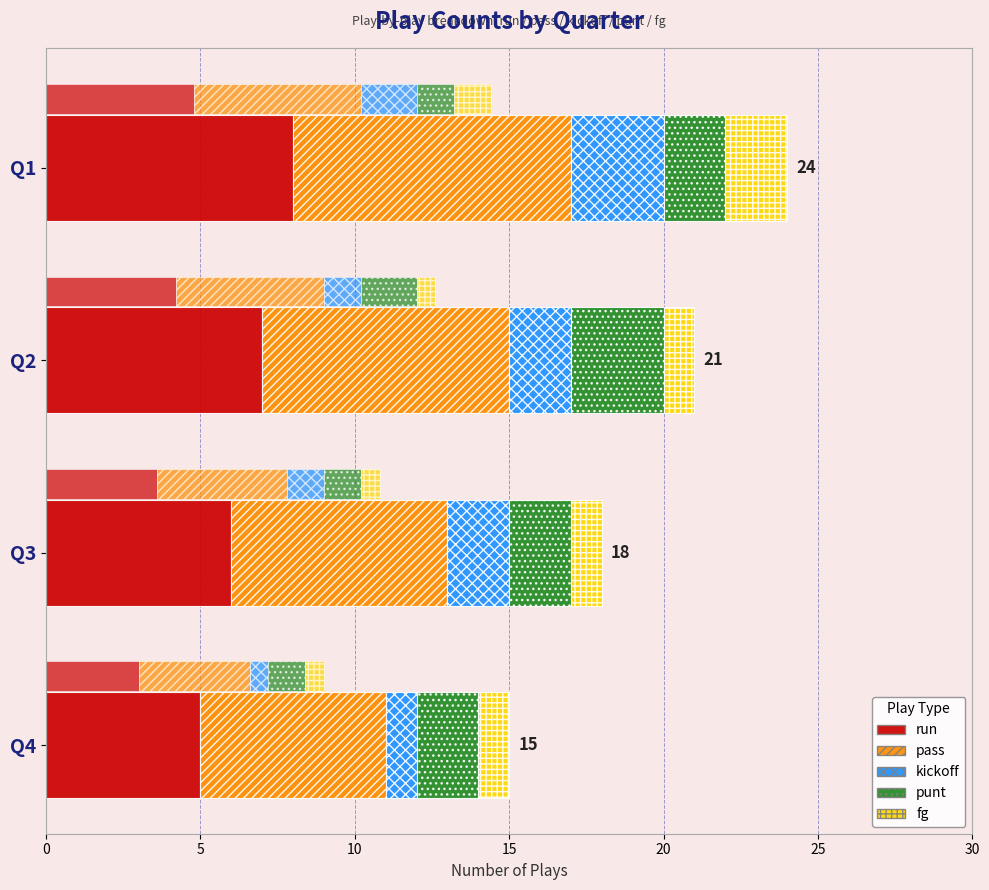

What is the value of the fg bar at the 1st from the left?

2